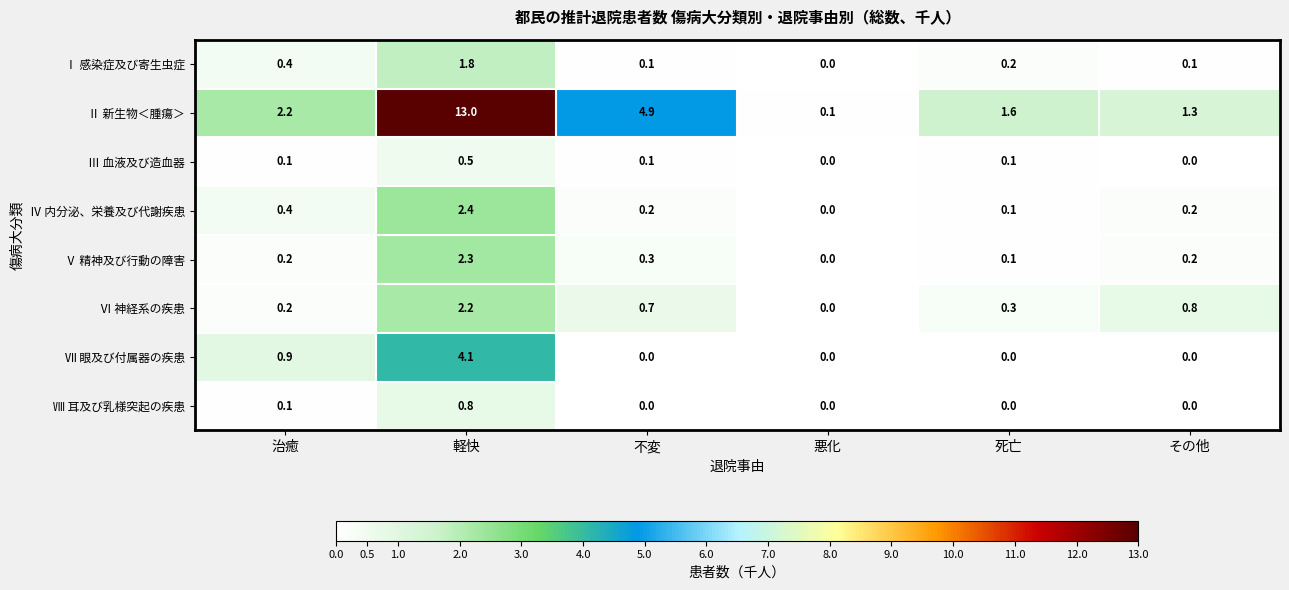

Which category has the highest value in the Ⅱ 新生物＜腫瘍＞ series?

軽快